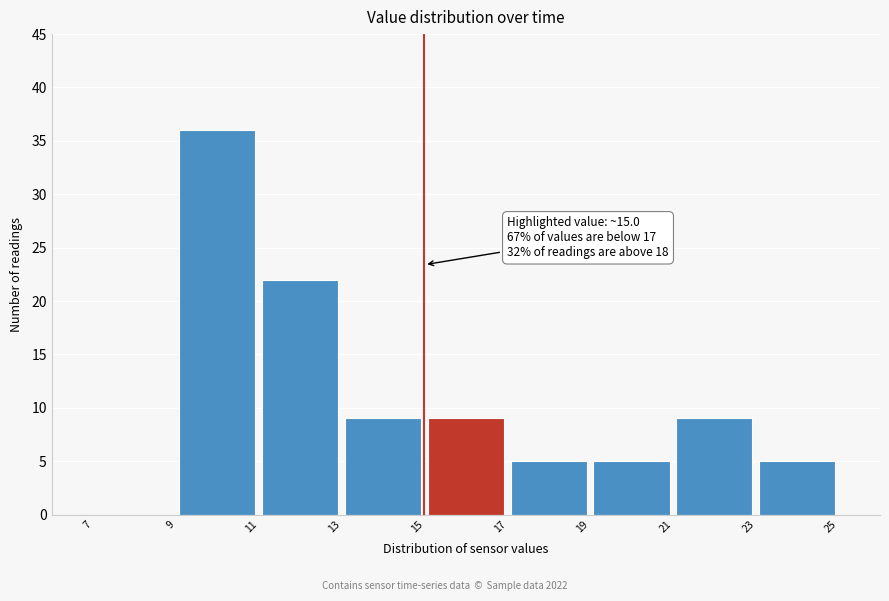

Over which range of the x-axis is the bar tallest?

9 to 11